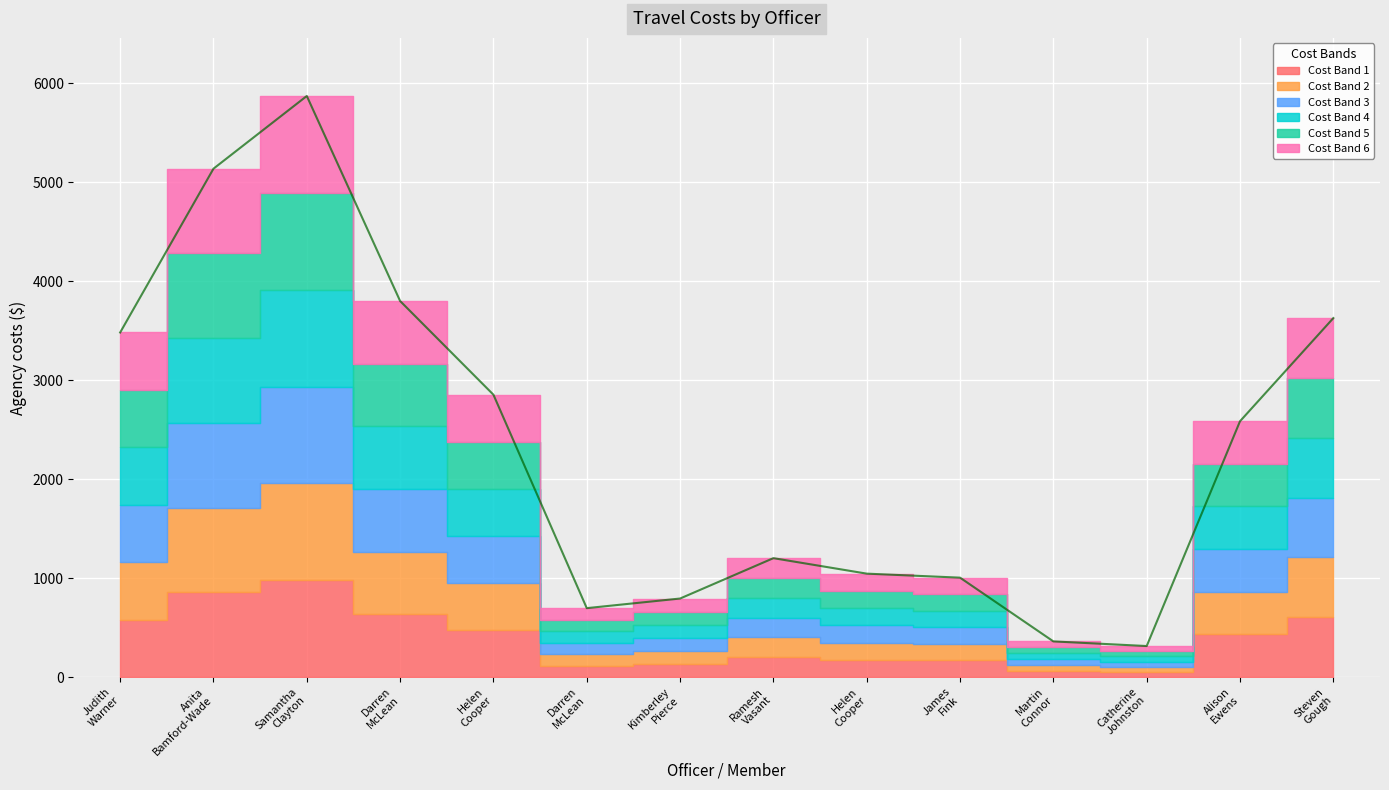

Where does the data first go above 2585?

Judith Warner